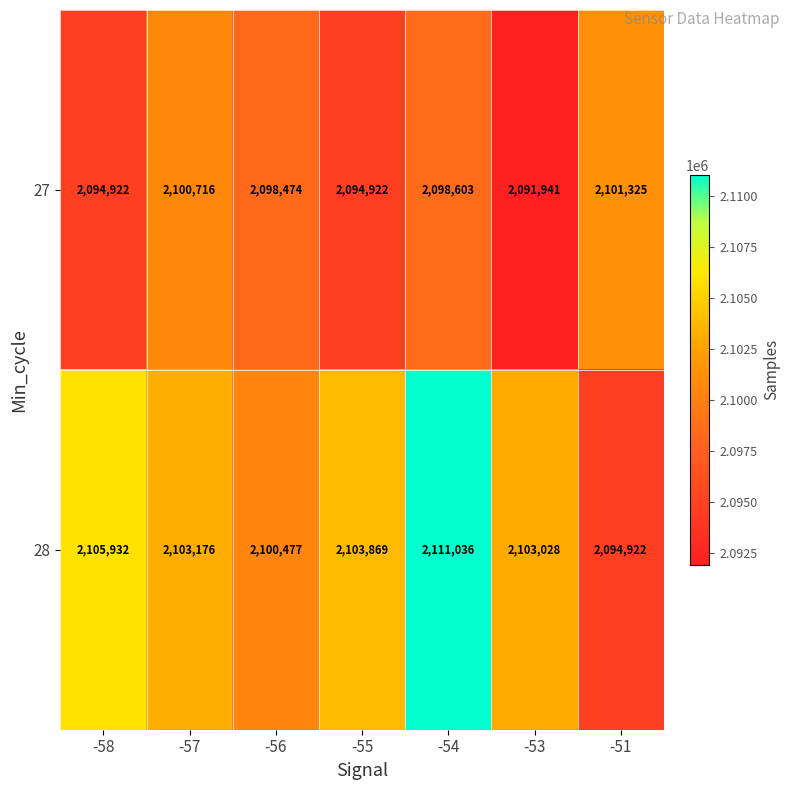

Which series has the largest range (max minus min)?

28